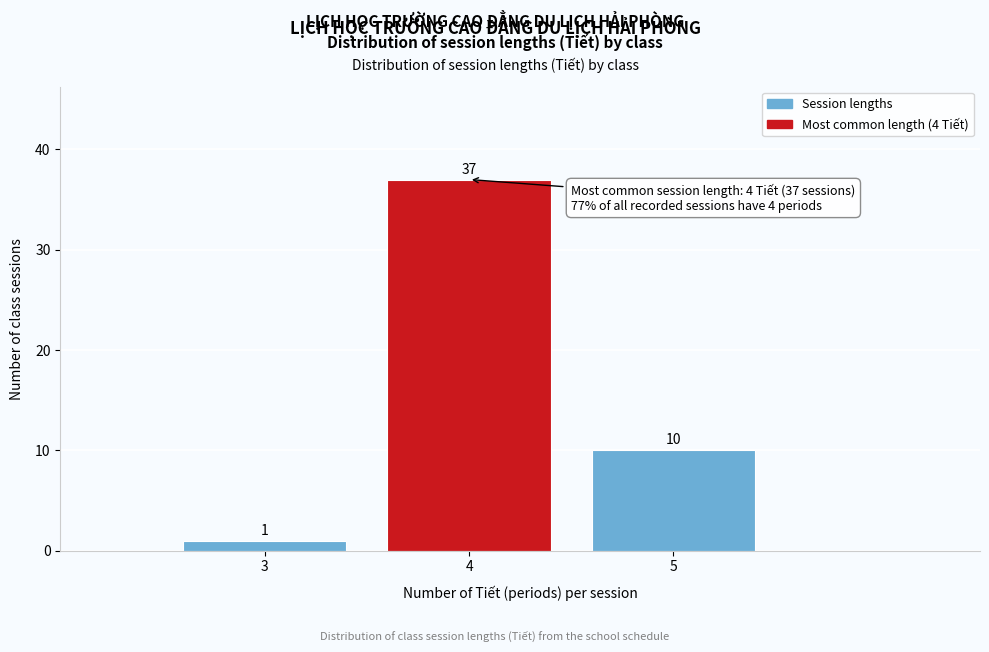

Reading left to right, list every bar in this chart as the range it spans on the x-axis followed by its height.

2.5 to 3.5: 1
3.5 to 4.5: 37
4.5 to 5.5: 10